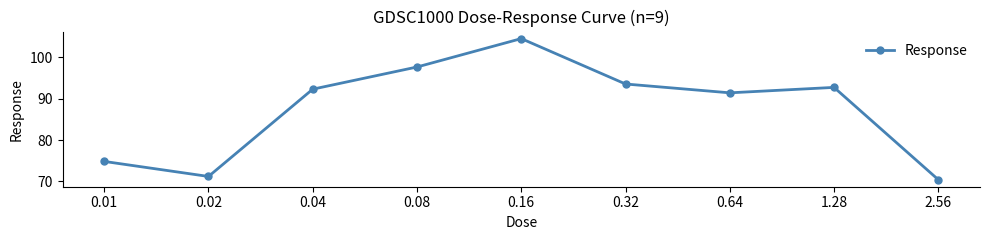

What is the ratio of the value at 0.64 to the value at 2.56?

1.3